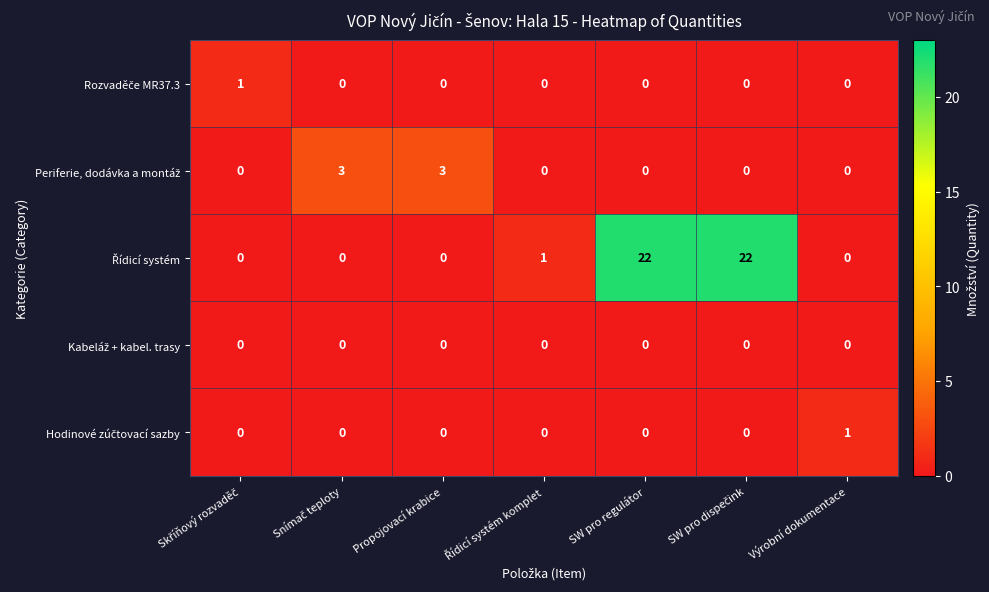

What is the maximum value shown in the chart?

22